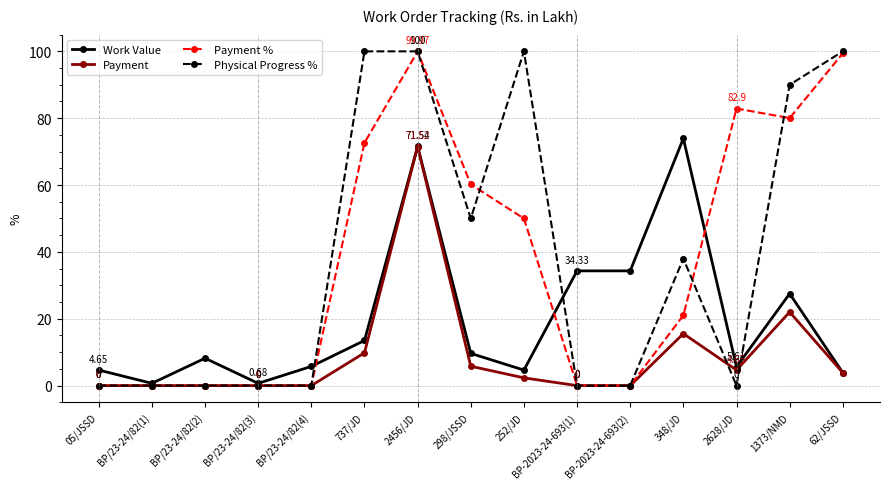

Which series has the widest spread of values?

Physical Progress %